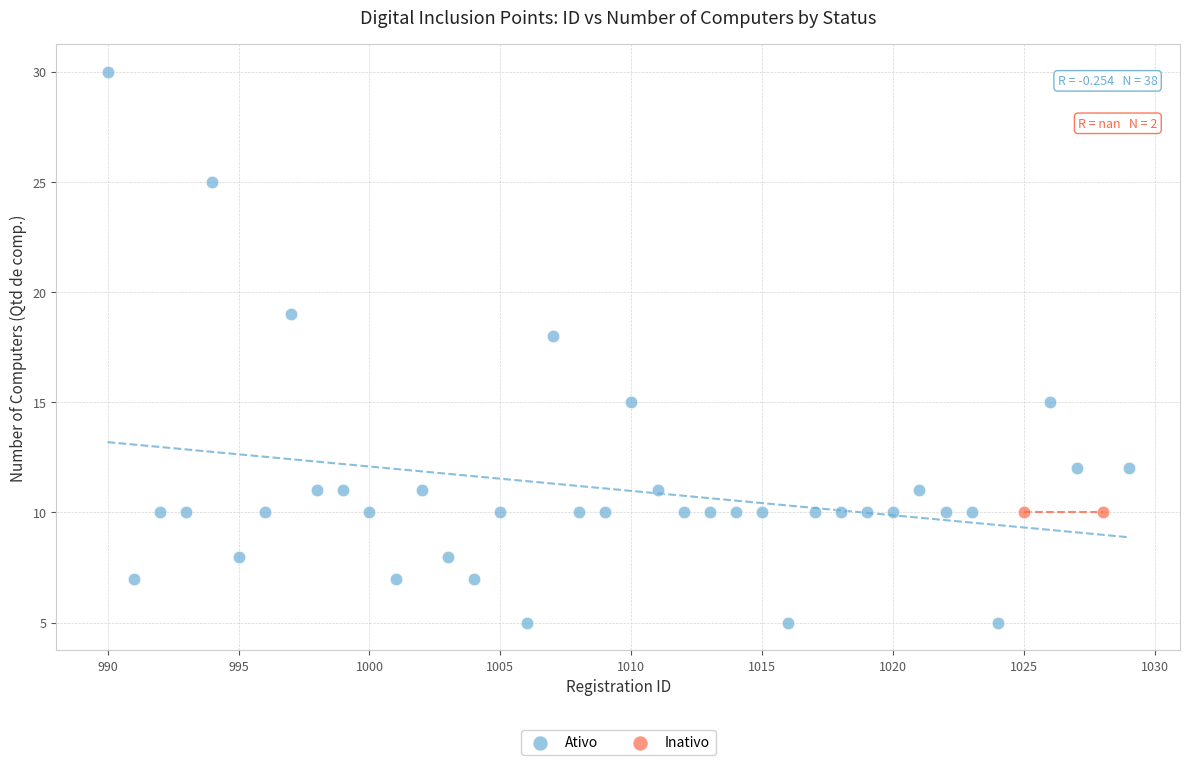

What are all the series names shown in the legend?

Ativo, Inativo